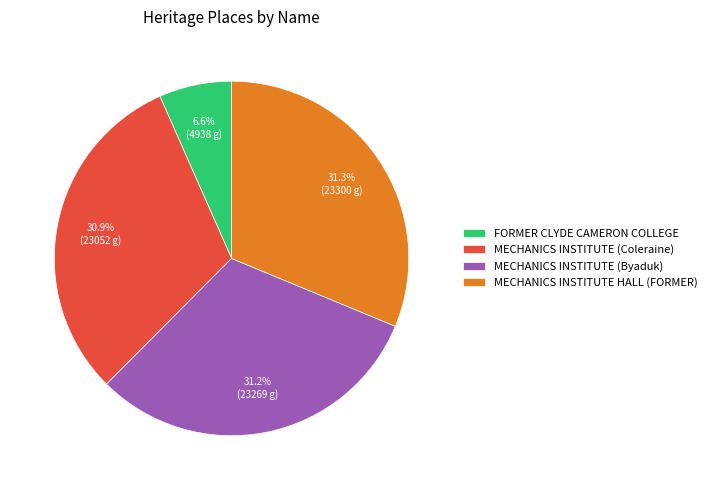

What percentage do MECHANICS INSTITUTE (Coleraine) and MECHANICS INSTITUTE HALL (FORMER) together represent?

62.2%